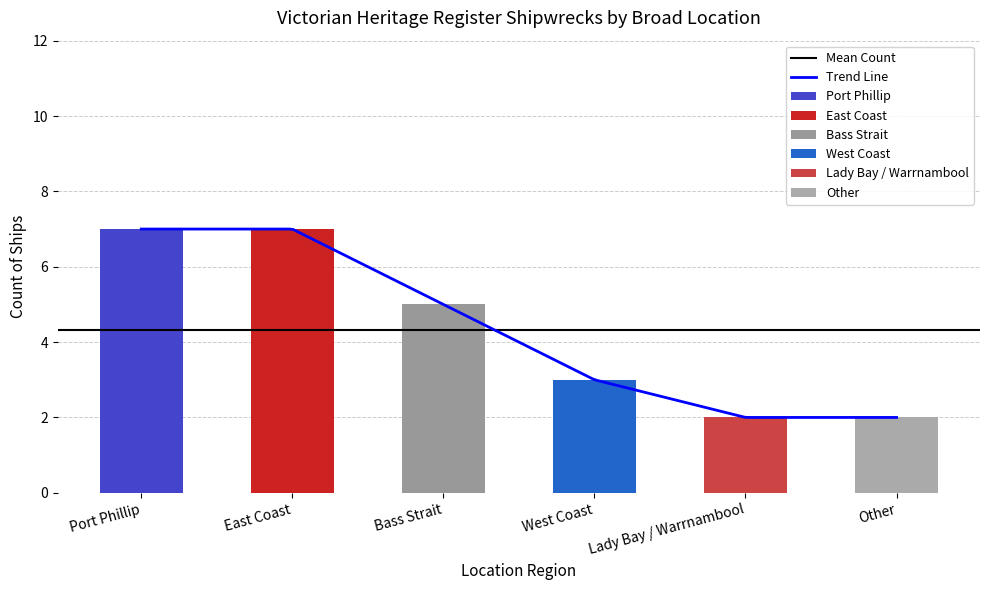

Is it true that the value at Lady Bay / Warrnambool is 2?

True